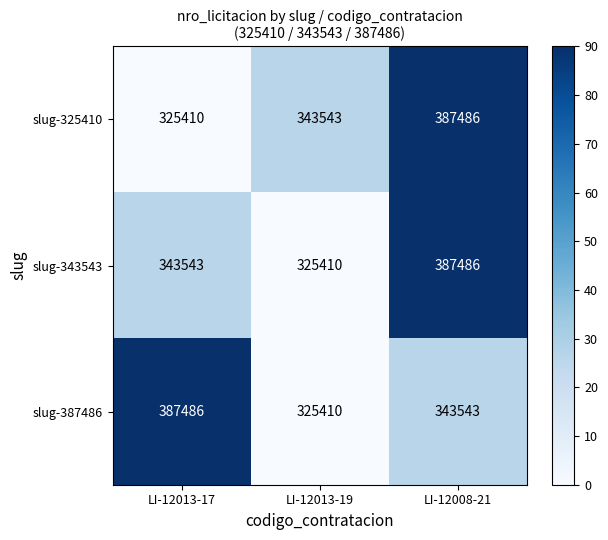

Which series changed the most between LI-12013-19 and LI-12008-21?

slug-343543